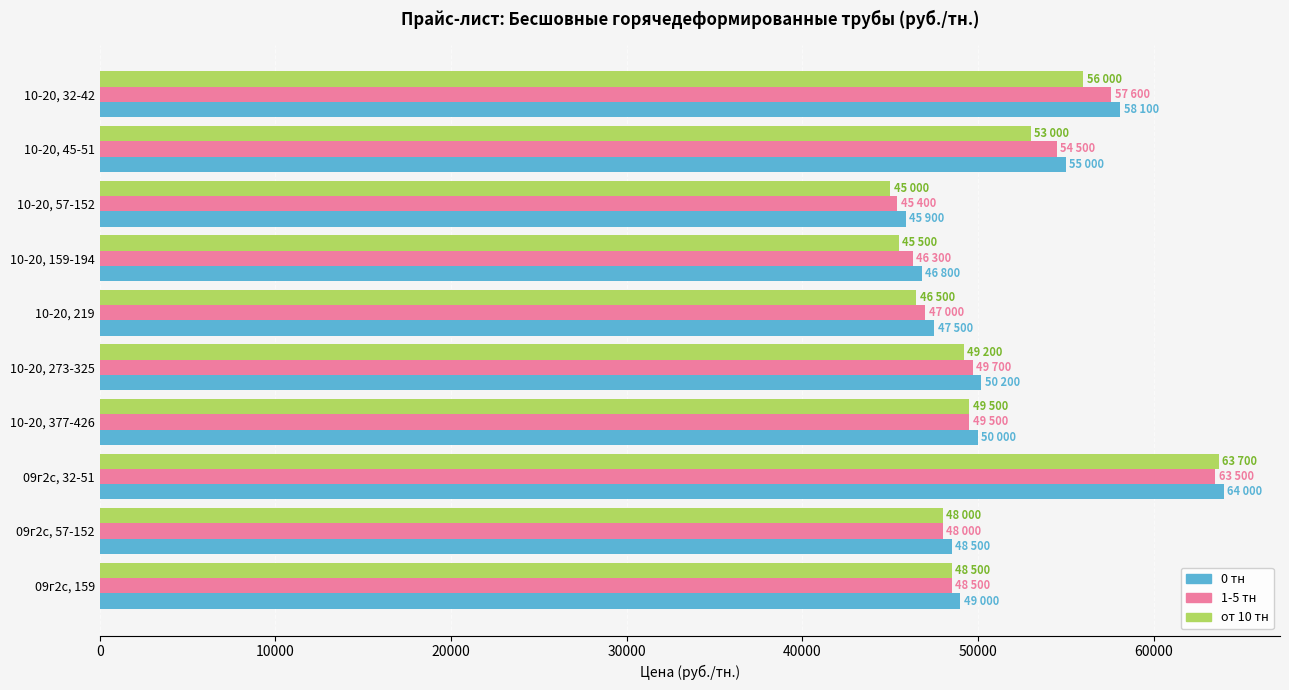

Which series has the largest range (max minus min)?

от 10 тн